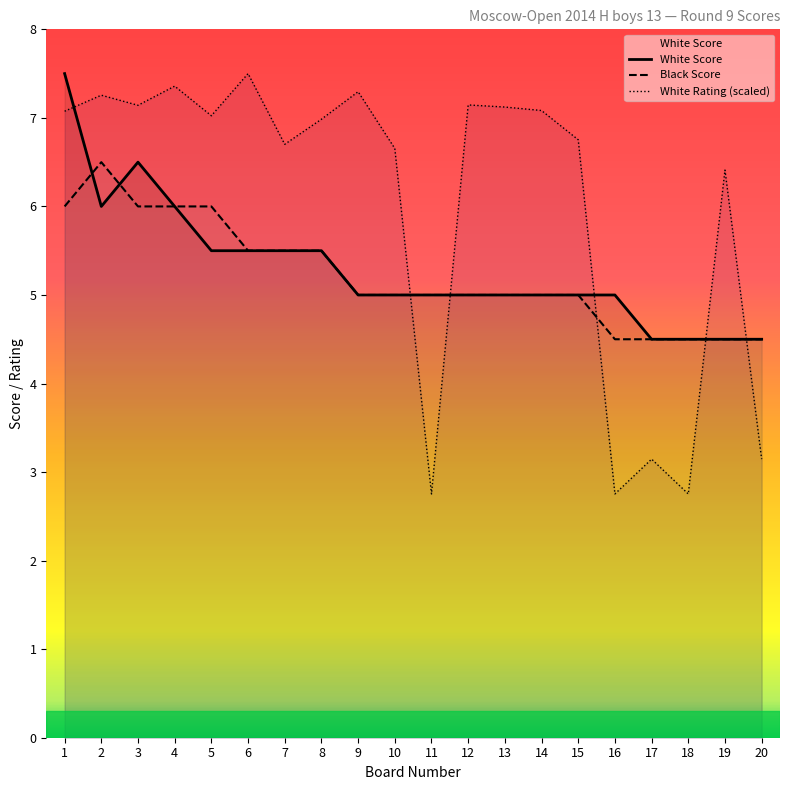

Which category has the lowest value in the White Score series?

17